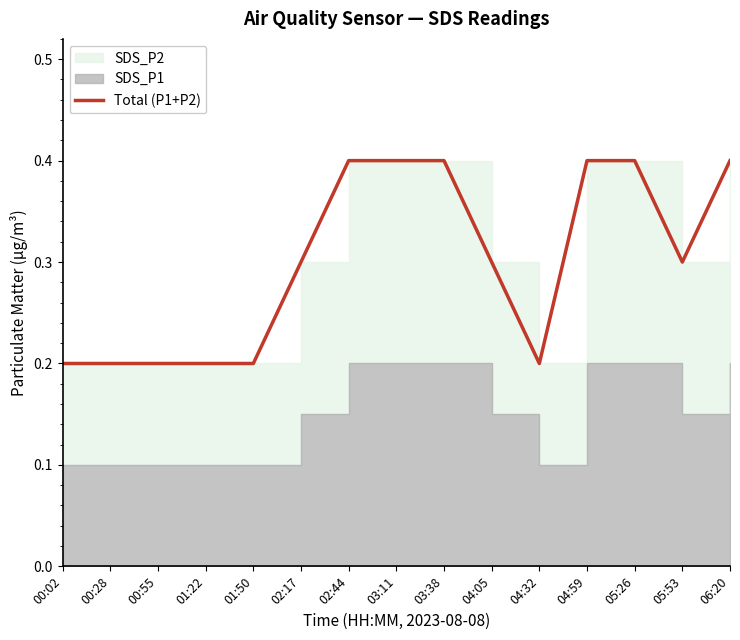

Count the values in the range 0 to 1.

15